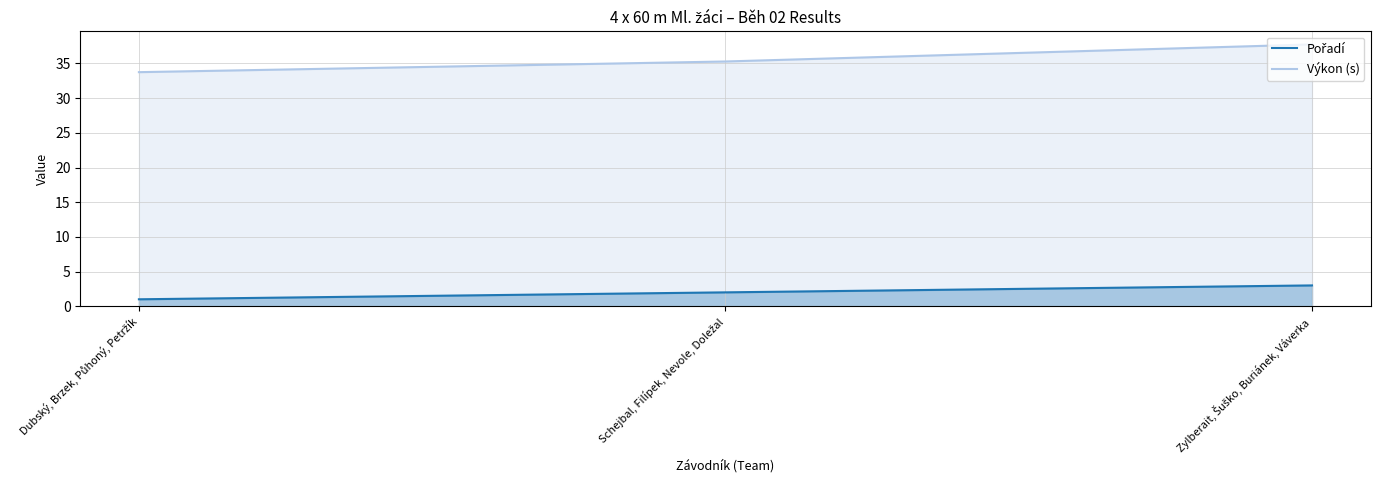

What is the lowest value of the Výkon (s) series?

33.8